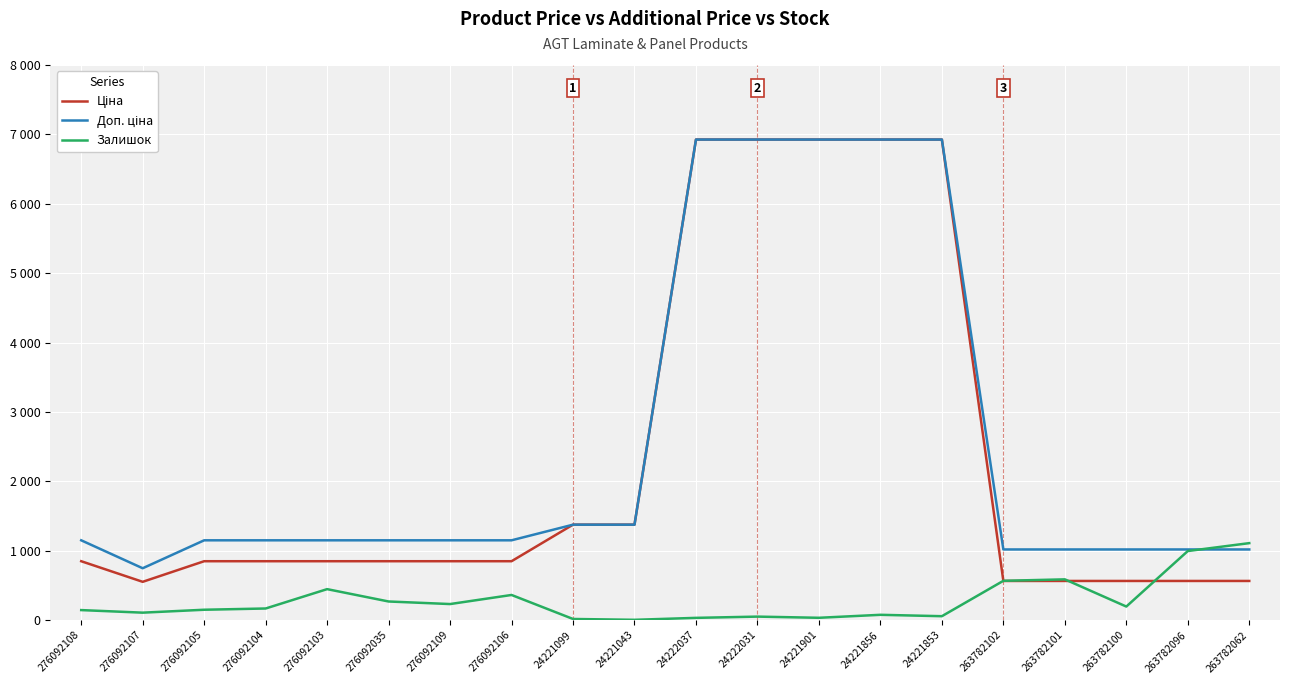

Does the chart display data point markers on the line(s)?

No